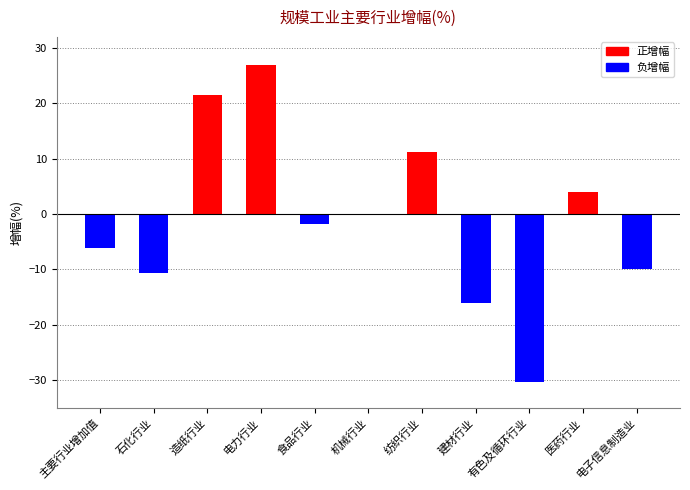

At which label does the data first exceed -1?

造纸行业